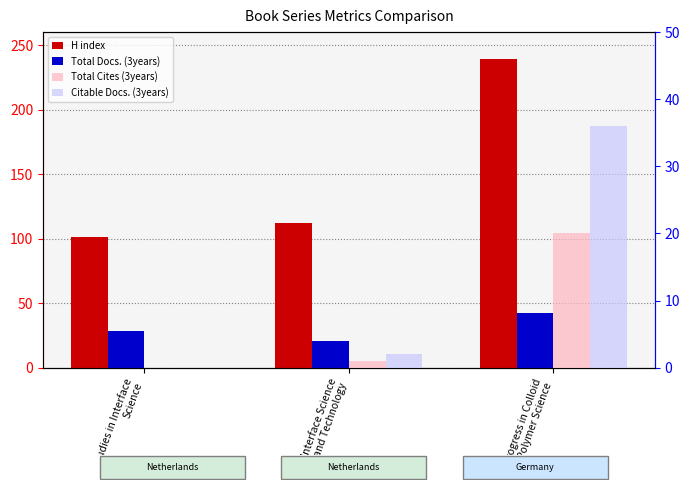

Where does the Total Docs. (3years) series first go above 28?

Progress in Colloid
and Polymer Science